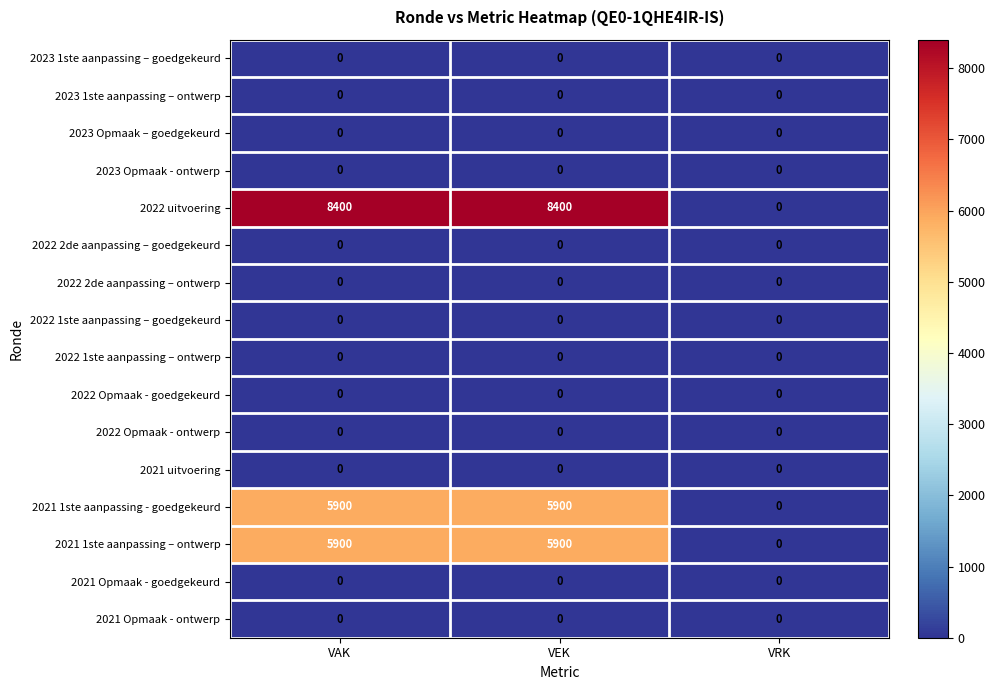

Which series has the widest spread of values?

2022 uitvoering